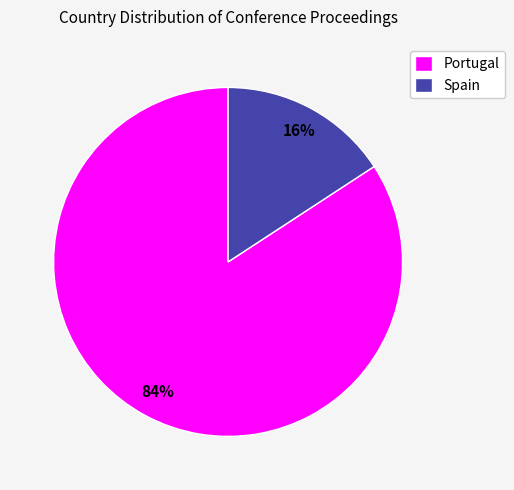

What percentage is the Spain slice, to the nearest percent?

16%